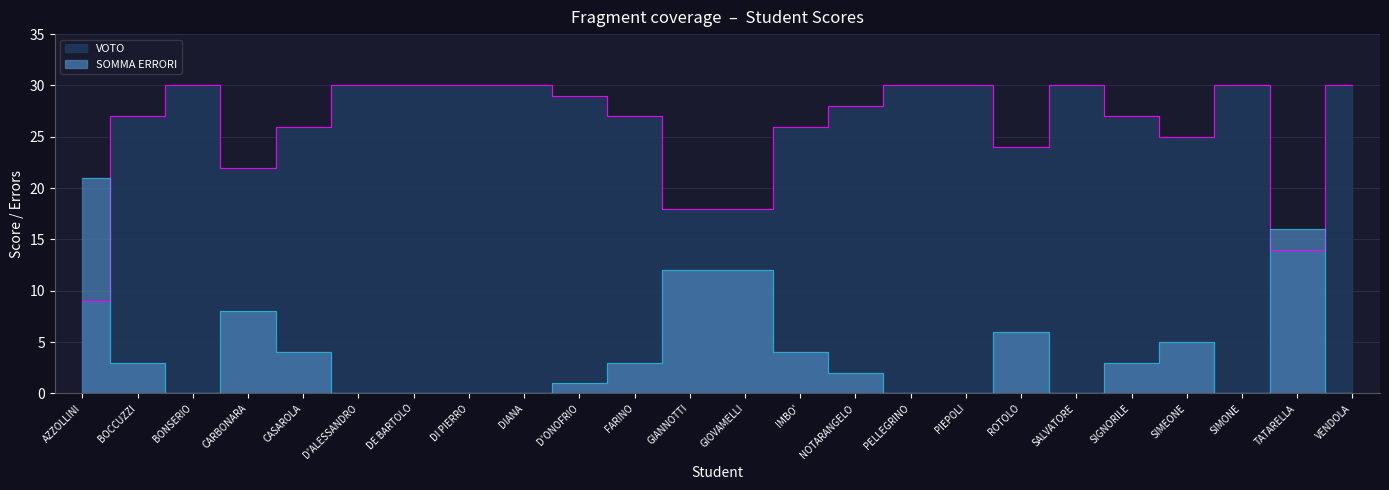

True or false: SOMMA ERRORI has more than 0 interior local peaks.

True